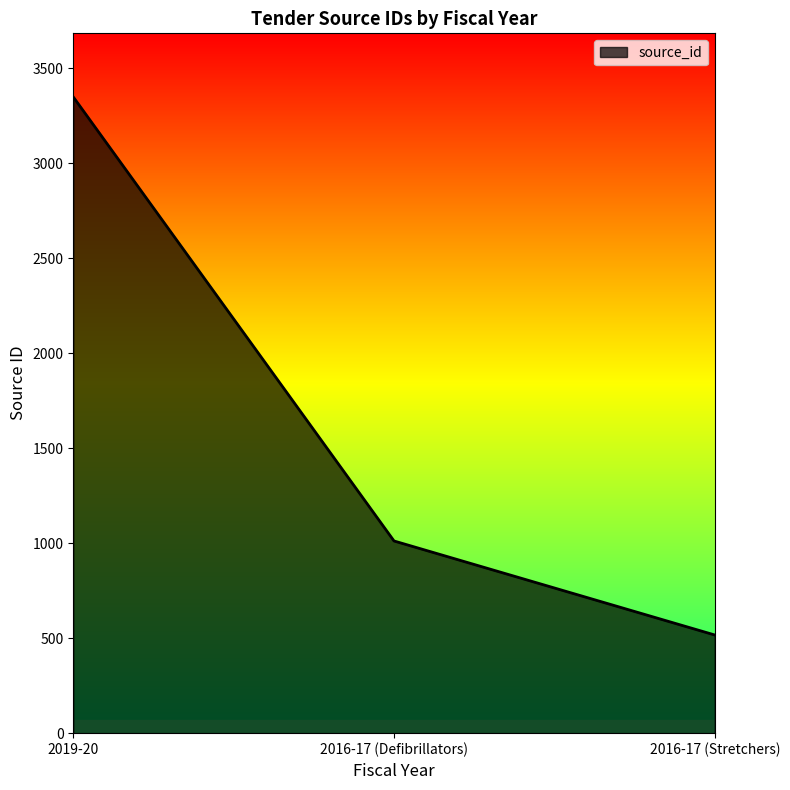

What is the greatest value displayed?

3350